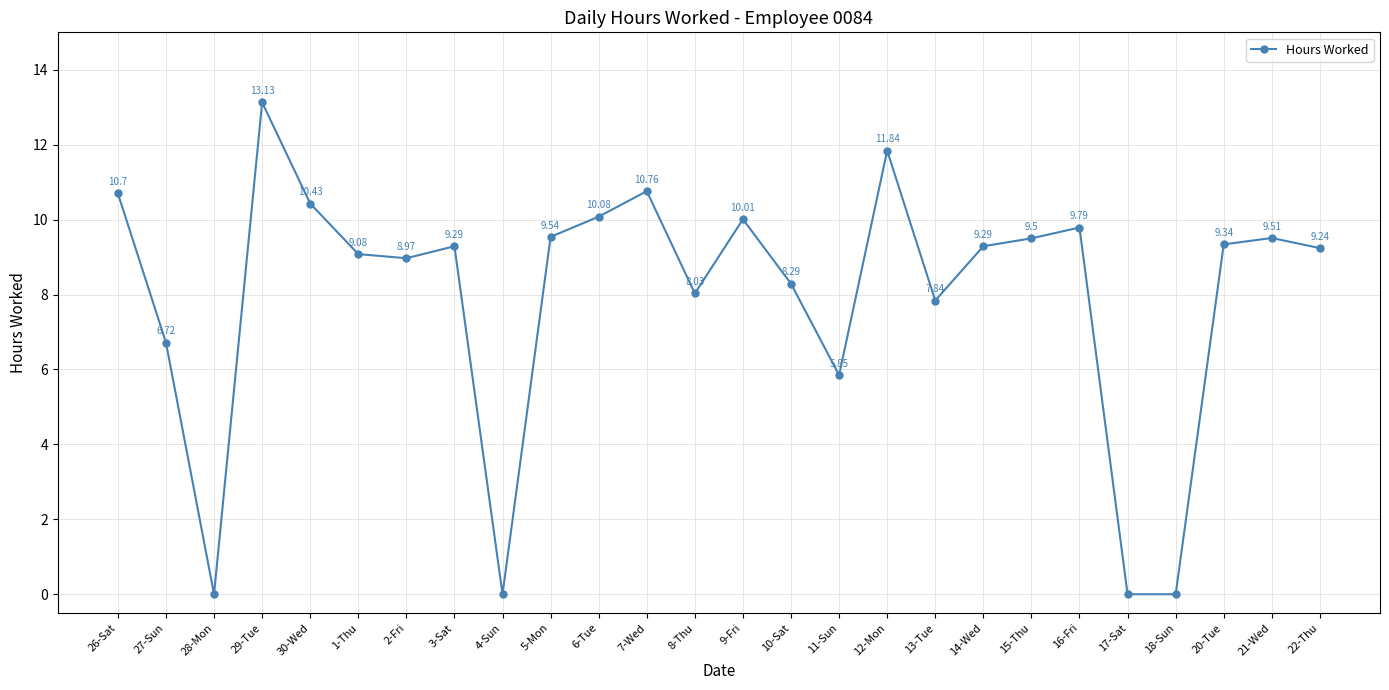

True or false: the data has more than 0 interior local peaks.

True